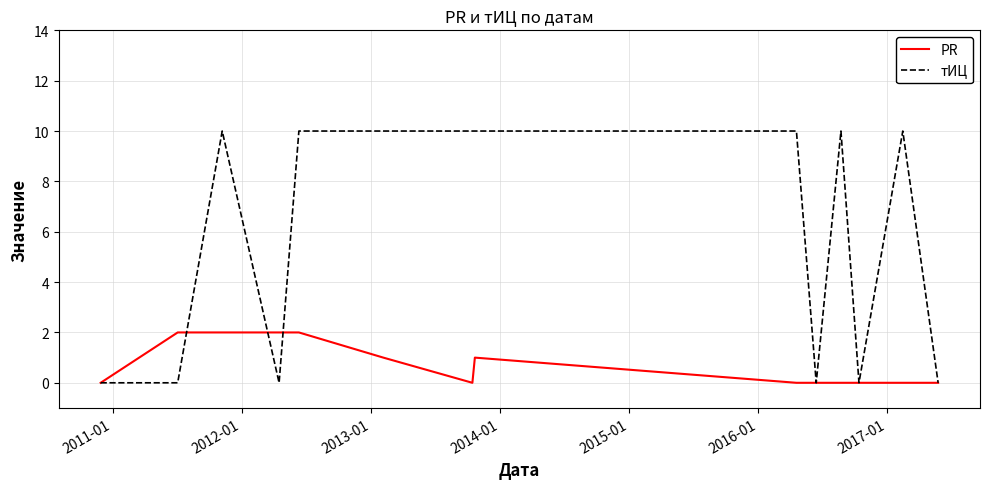

How many lines are shown in the chart?

2